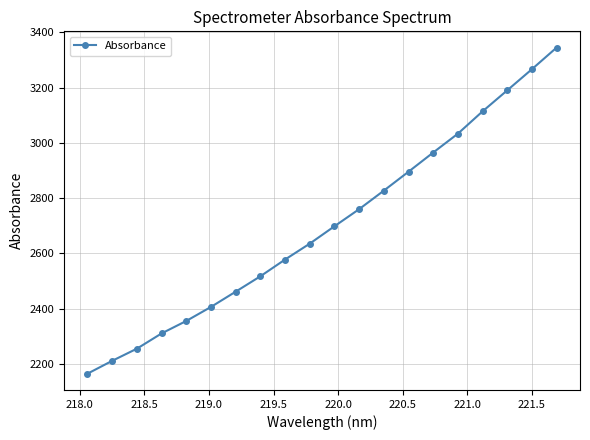

What is the sum of all values?

53990.1